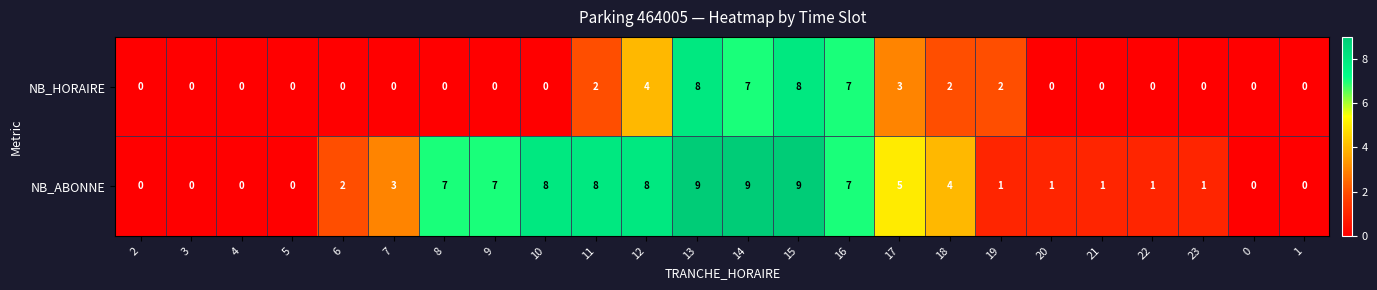

True or false: NB_HORAIRE has a value of 0 at 3.

True